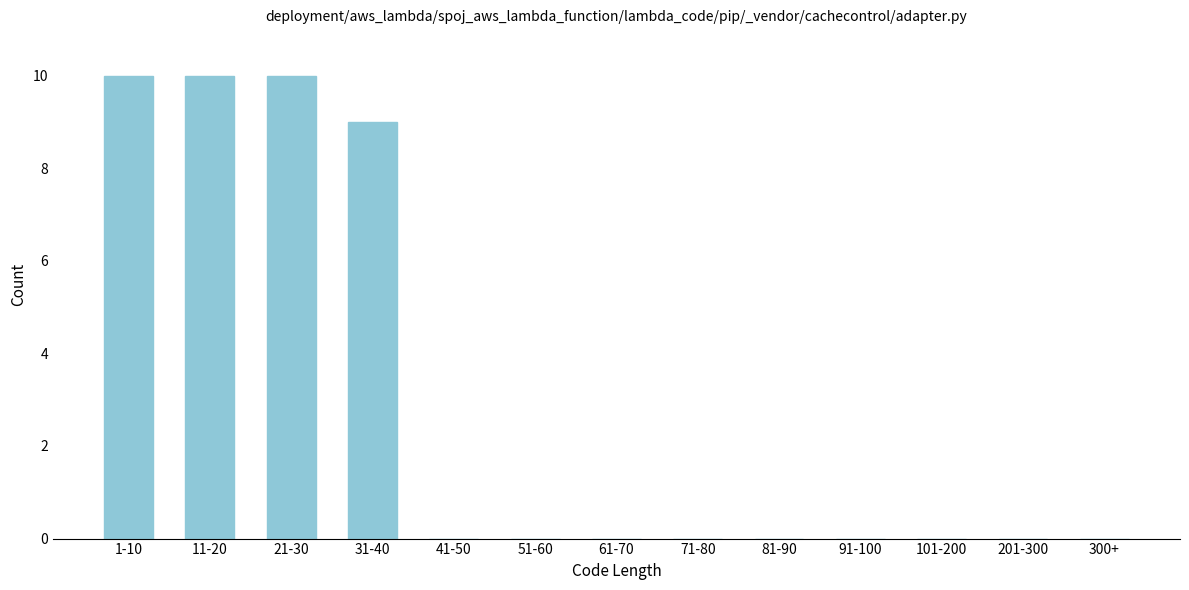

Reading left to right, what are all the values shown in this chart?

1-10=10	11-20=10	21-30=10	31-40=9	41-50=0	51-60=0	61-70=0	71-80=0	81-90=0	91-100=0	101-200=0	201-300=0	300+=0